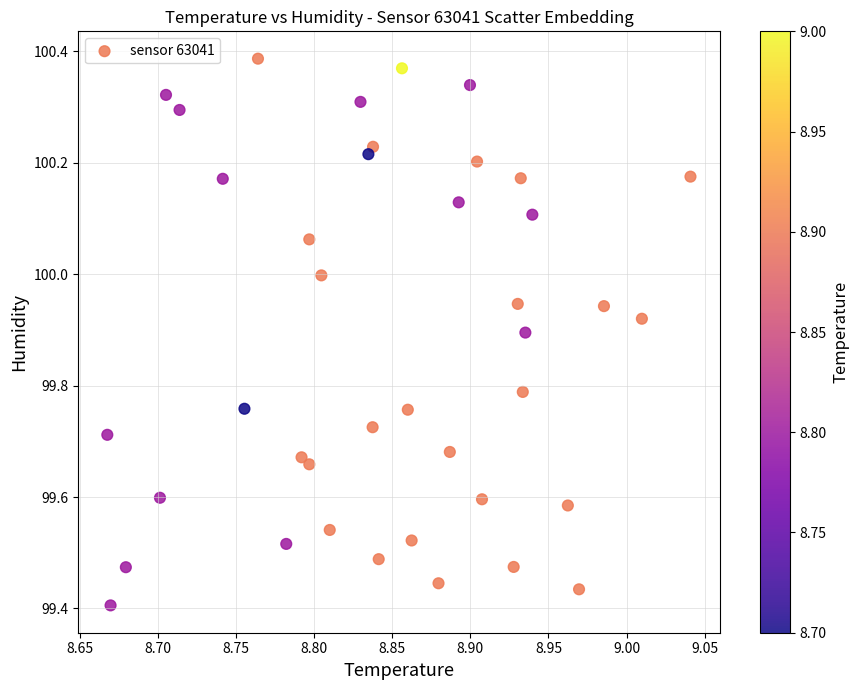

What is the range of Y values (max minus min)?

1.0